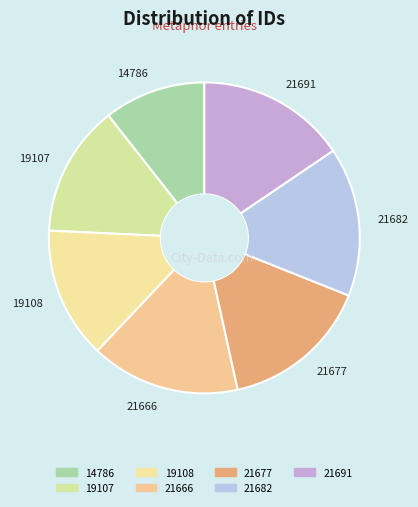

Is there any slice that represents more than half of the pie?

No